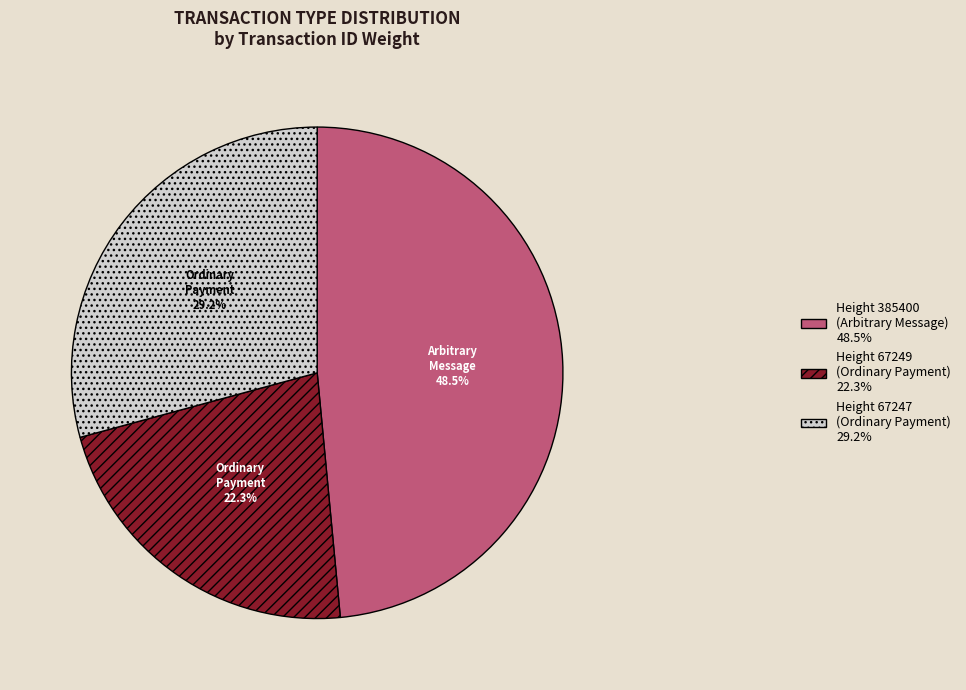

Rank the categories by value from lowest to highest.

Height 67249 (Ordinary Payment), Height 67247 (Ordinary Payment), Height 385400 (Arbitrary Message)